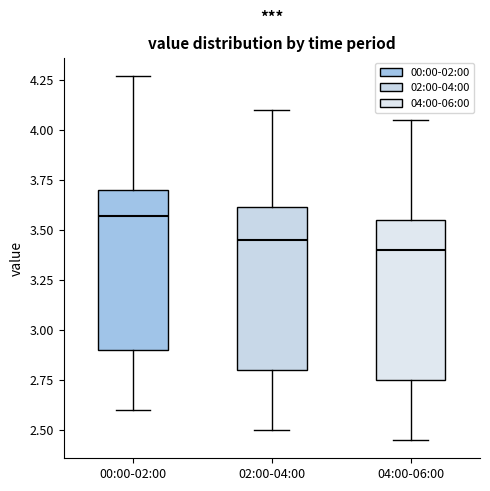

Reading left to right, transcribe this box plot: for each box, give where its median line is, the range the box spans, and where its two whiskers end, as read against the y-axis. The values are not printed on the chart, so give them approximately, as read against the axis.

00:00-02:00: median 3.55, box 2.90 to 3.70, whiskers 2.60 to 4.25
02:00-04:00: median 3.45, box 2.80 to 3.60, whiskers 2.50 to 4.10
04:00-06:00: median 3.40, box 2.75 to 3.55, whiskers 2.45 to 4.05